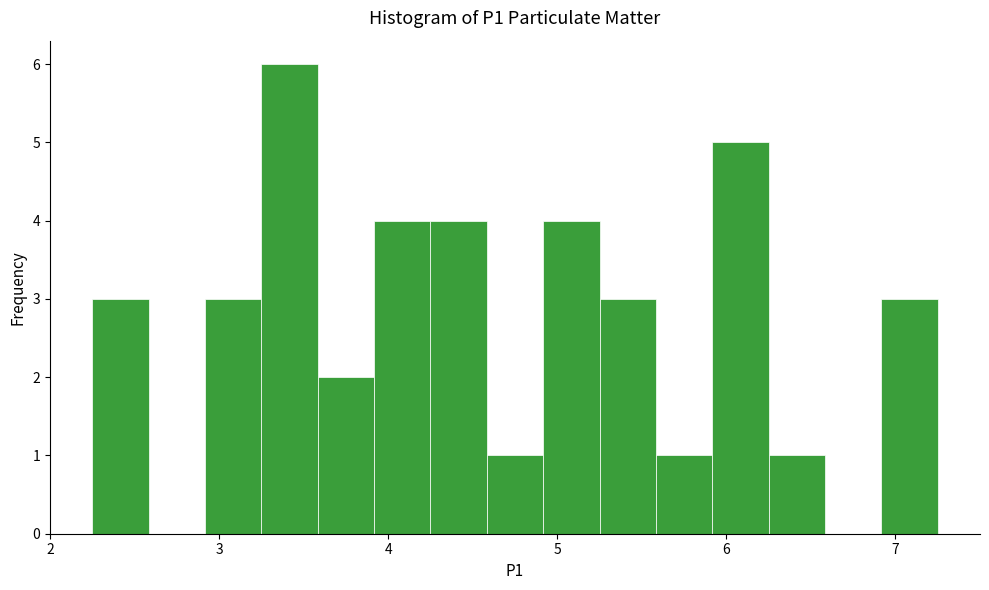

Read against the x-axis, roughly where is the centre of the tallest bar?

3.4